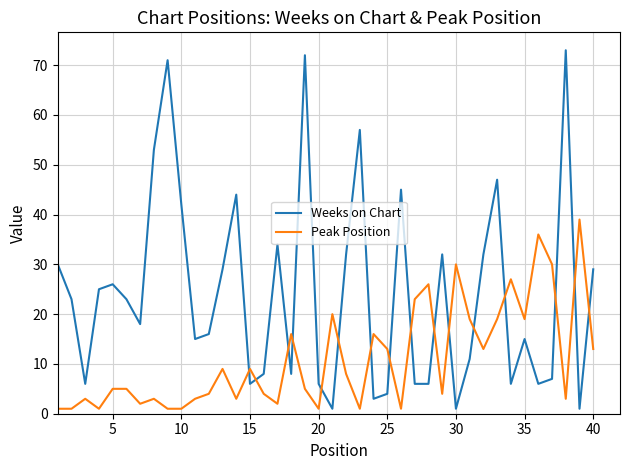

Reading left to right, transcribe all the data shown in this chart.

Weeks on Chart: 30	23	6	25	26	23	18	53	71	42	15	16	29	44	6	8	34	8	72	6	1	32	57	3	4	45	6	6	32	1	11	32	47	6	15	6	7	73	1	29
Peak Position: 1	1	3	1	5	5	2	3	1	1	3	4	9	3	9	4	2	16	5	1	20	8	1	16	13	1	23	26	4	30	19	13	19	27	19	36	30	3	39	13